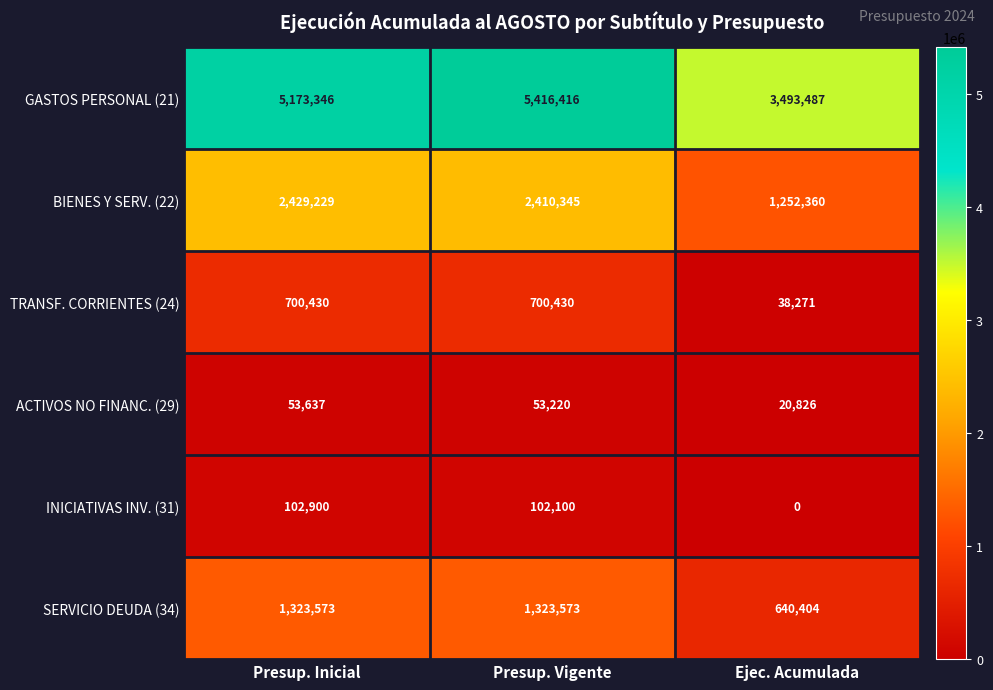

Reading left to right, list all the values displayed in this chart.

GASTOS PERSONAL (21): 5173346	5416416	3493487
BIENES Y SERV. (22): 2429229	2410345	1252360
TRANSF. CORRIENTES (24): 700430	700430	38271
ACTIVOS NO FINANC. (29): 53637	53220	20826
INICIATIVAS INV. (31): 102900	102100	0
SERVICIO DEUDA (34): 1323573	1323573	640404